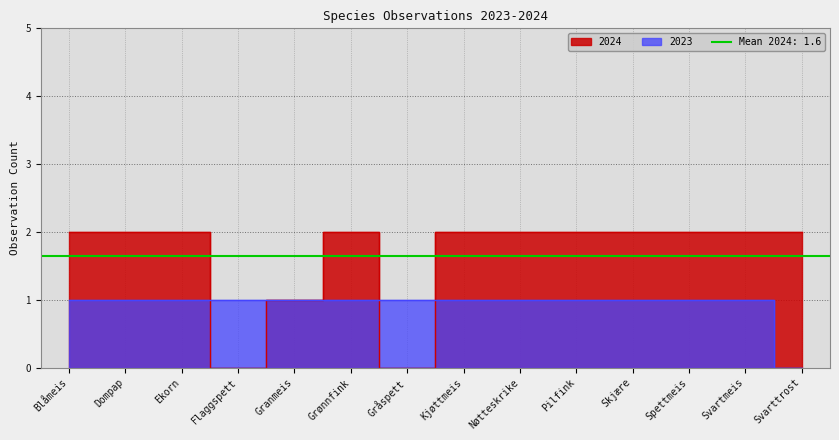

What is the total value across all series at Svarttrost?

2